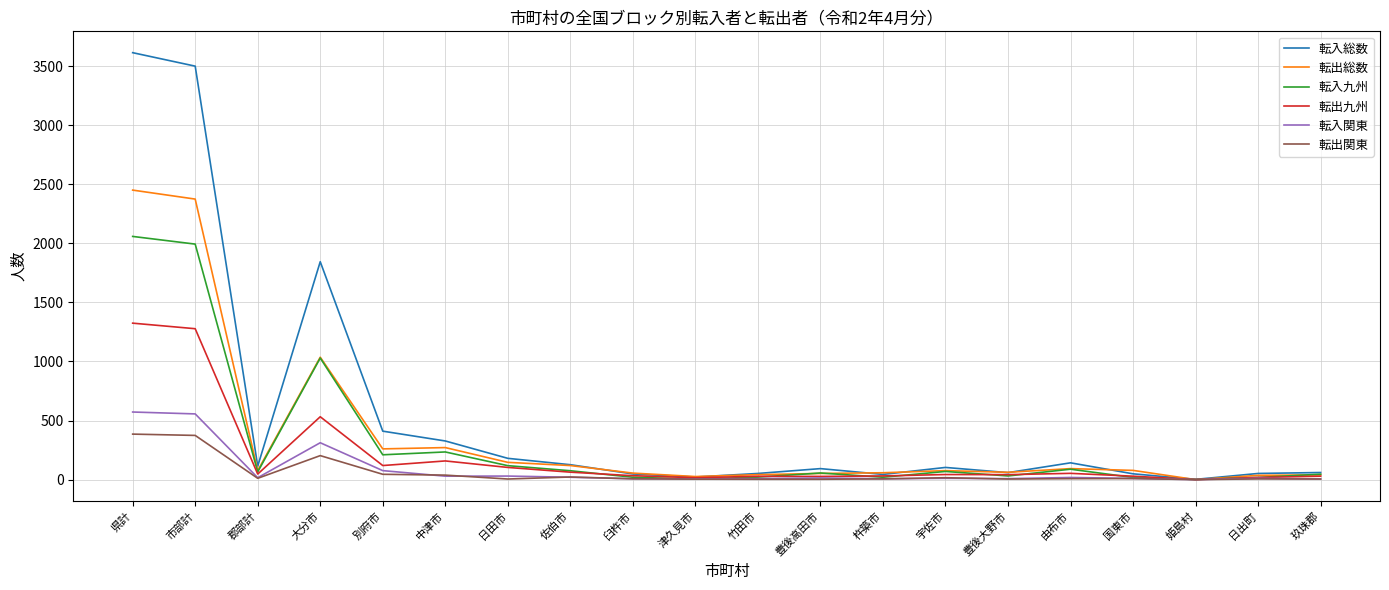

Which series has the largest total across all categories?

転入総数